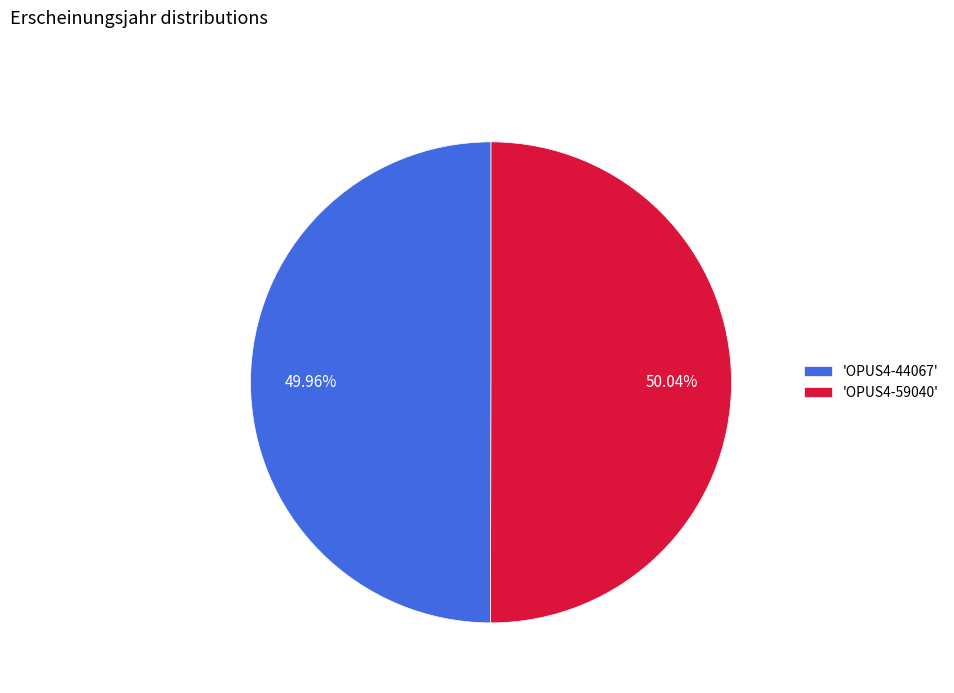

How many slices are in this pie chart?

2